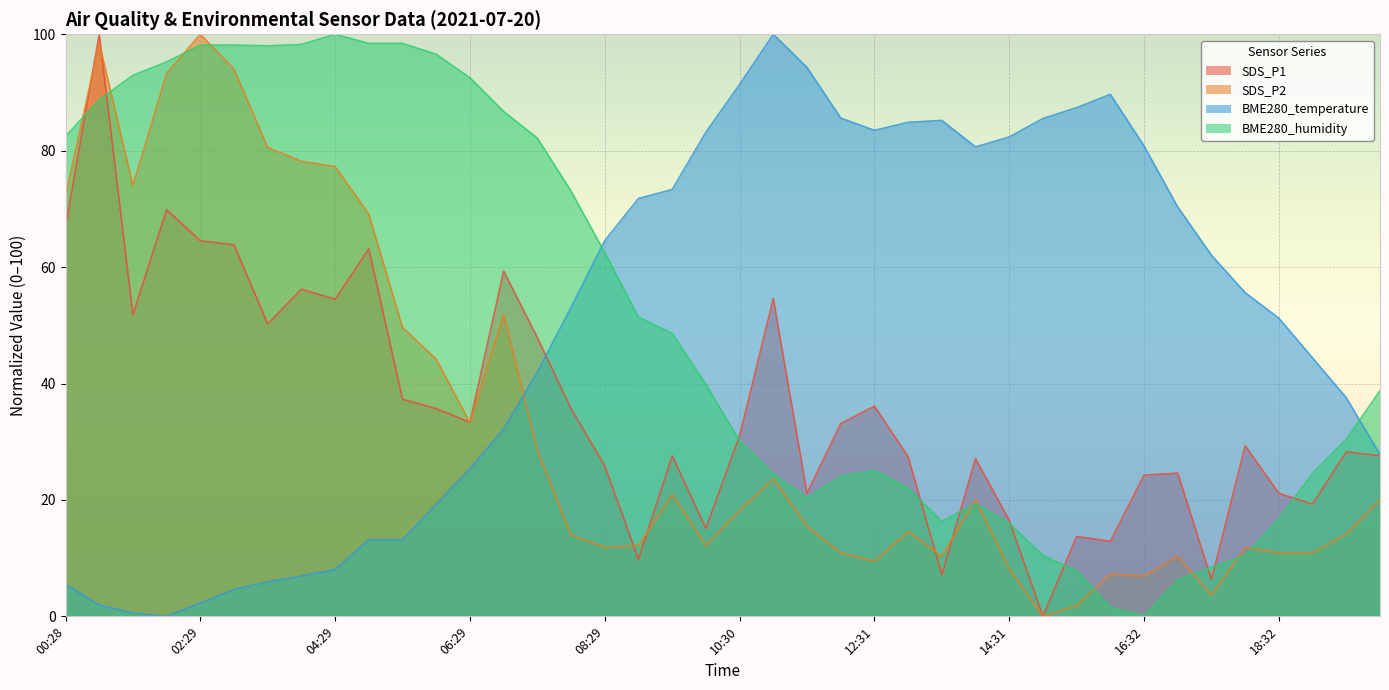

List the series in order of their peak value, lowest first.

SDS_P1, SDS_P2, BME280_temperature, BME280_humidity